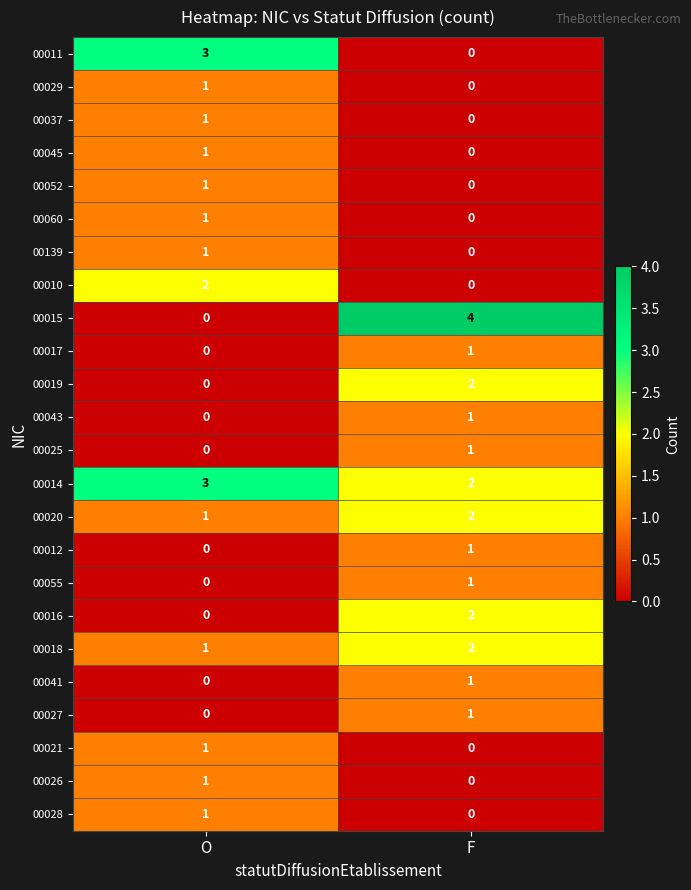

Which category has the highest value in the 00055 series?

F